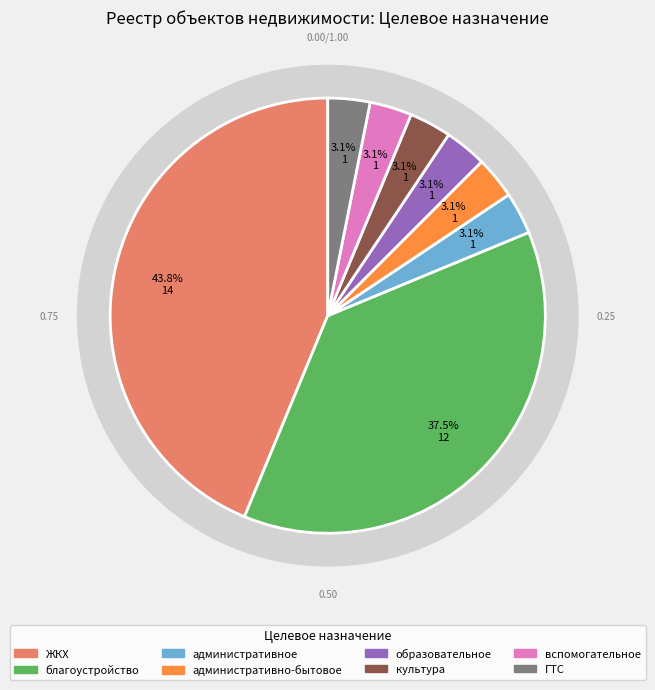

To the nearest percent, what is the average slice percentage?

12%